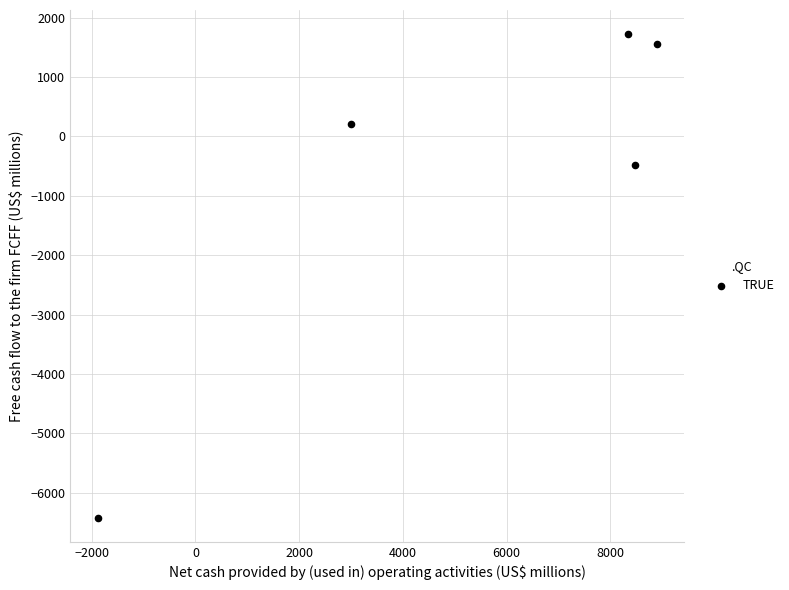

What is the average Y value?

-681